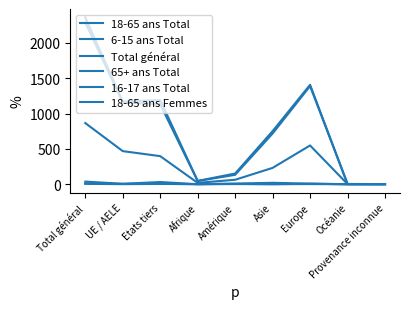

Is it true that Total général equals 172 at Asie?

False